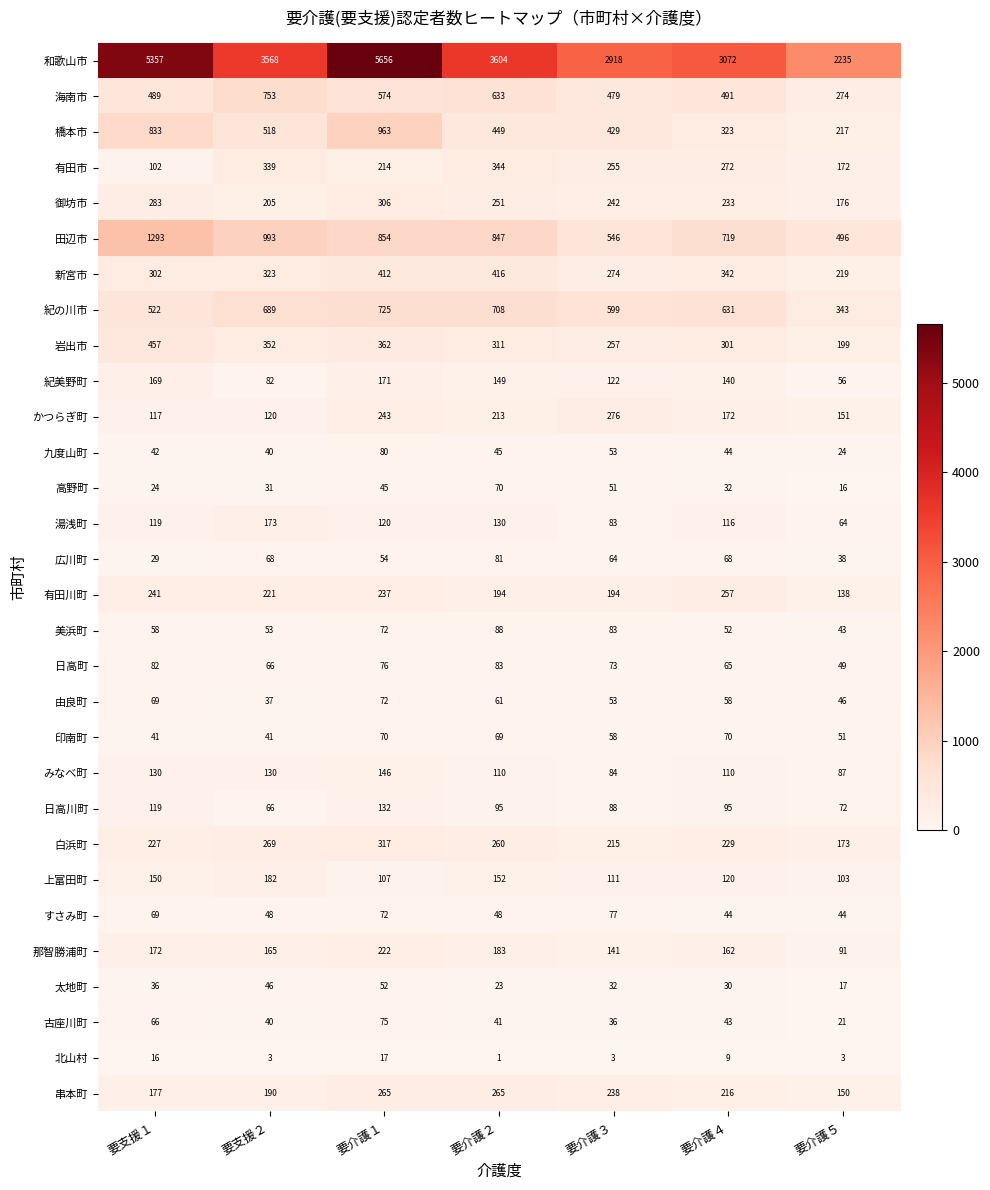

List the labels in order of 紀の川市 value, largest first.

要介護１, 要介護２, 要支援２, 要介護４, 要介護３, 要支援１, 要介護５